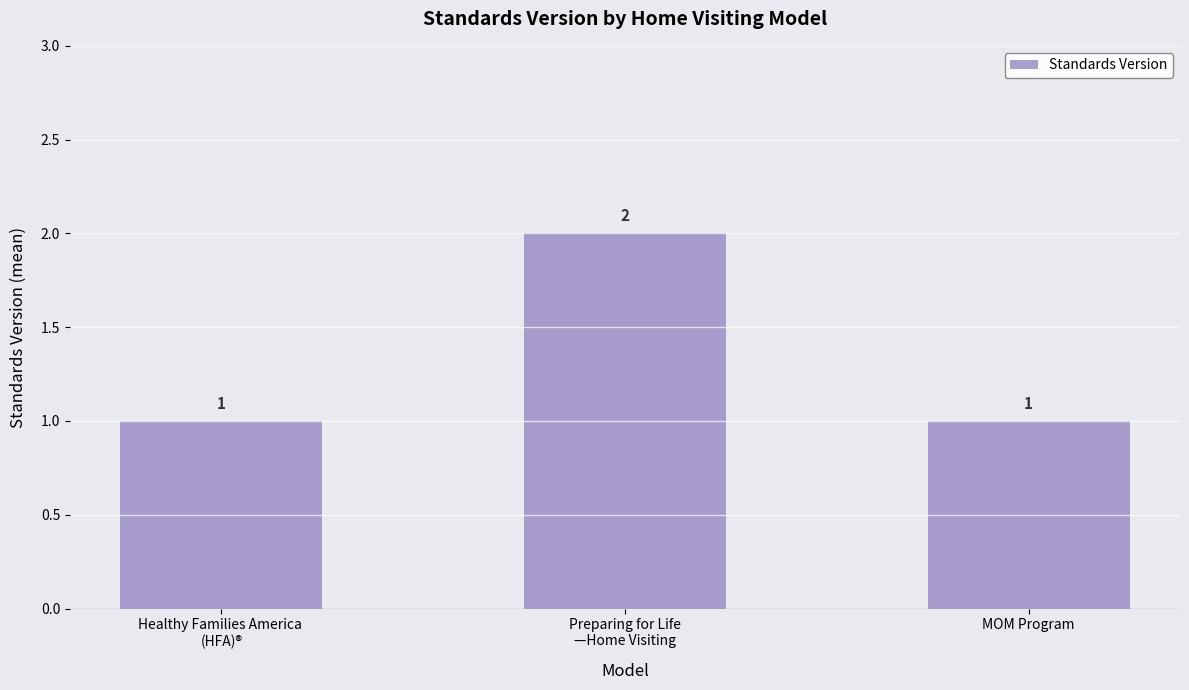

Reading left to right, extract all data points from this chart.

Healthy Families America 
(HFA)®=1	Preparing for Life
—Home Visiting=2	MOM Program=1